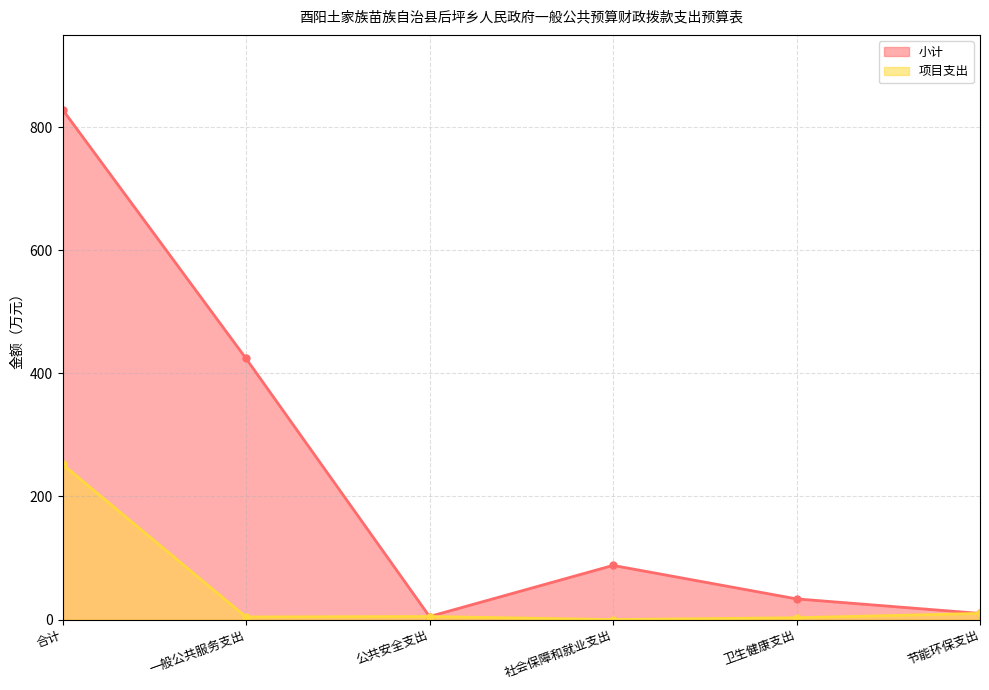

Rank the series by their maximum value, from lowest to highest.

项目支出, 小计